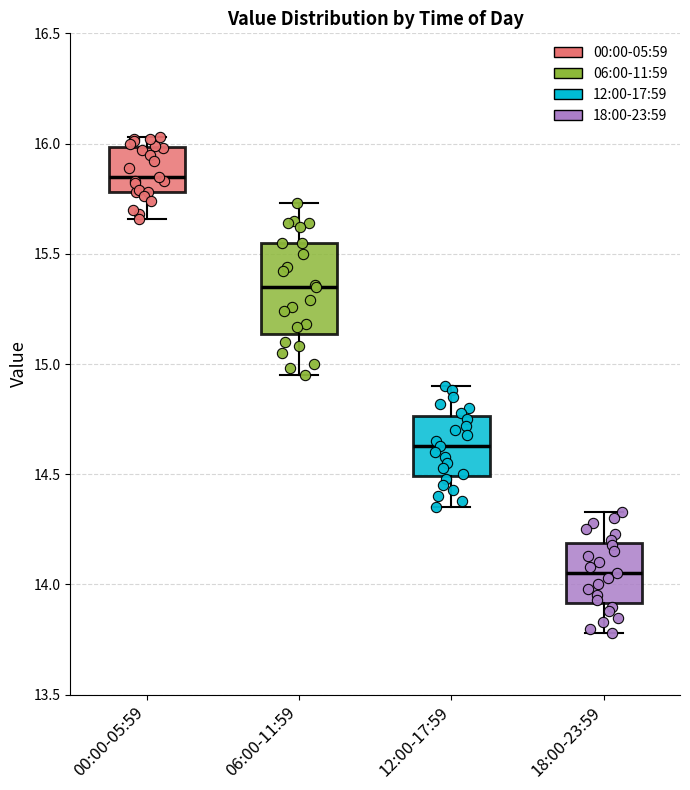

Reading left to right, transcribe this box plot: for each box, give where its median line is, the range the box spans, and where its two whiskers end, as read against the y-axis. The values are not printed on the chart, so give them approximately, as read against the axis.

00:00-05:59: median 15.85, box 15.80 to 16.00, whiskers 15.65 to 16.05
06:00-11:59: median 15.35, box 15.15 to 15.55, whiskers 14.95 to 15.75
12:00-17:59: median 14.65, box 14.50 to 14.75, whiskers 14.35 to 14.90
18:00-23:59: median 14.05, box 13.90 to 14.20, whiskers 13.80 to 14.35